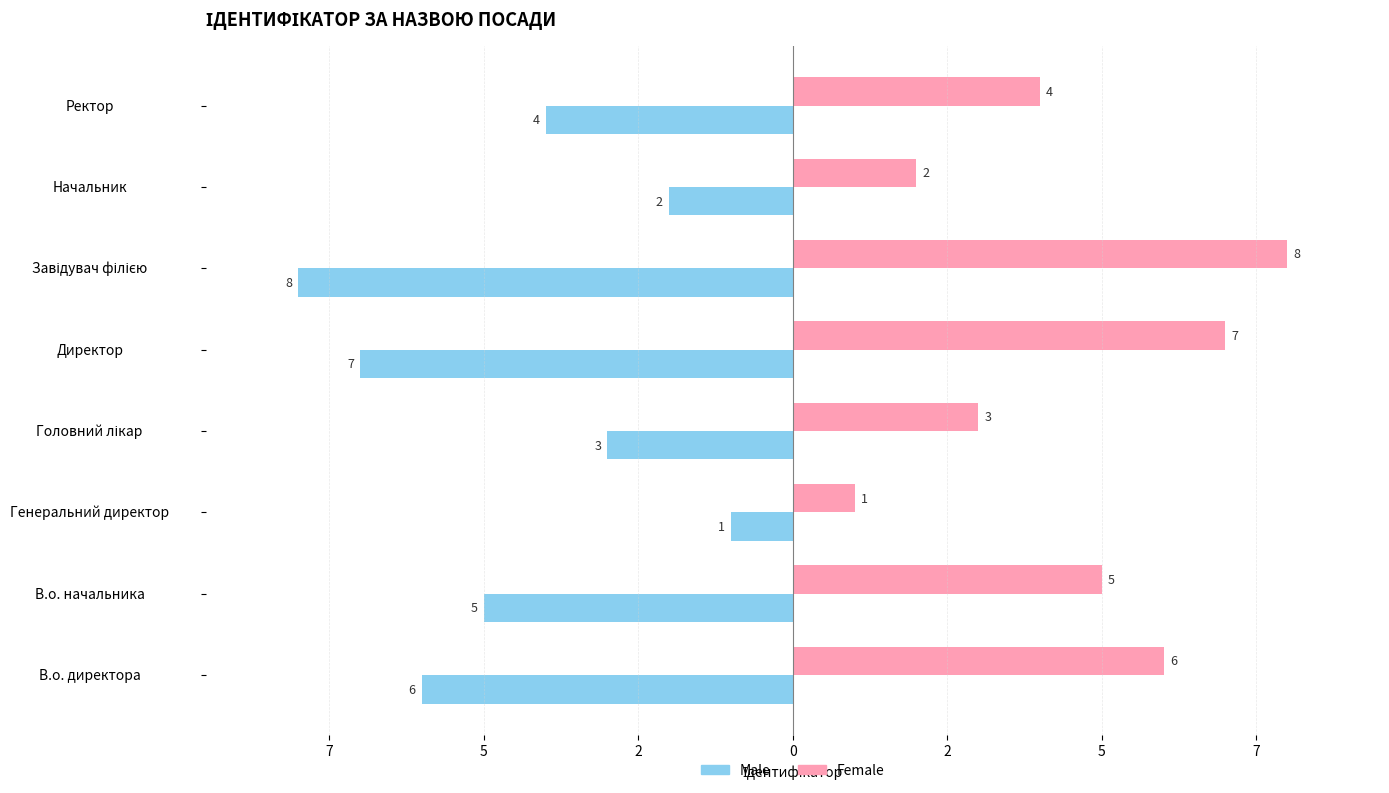

Reading right to left, what are all the values shown in this chart?

Ідентифікатор (Male): -4	-2	-8	-7	-3	-1	-5	-6
Ідентифікатор (Female): 4	2	8	7	3	1	5	6